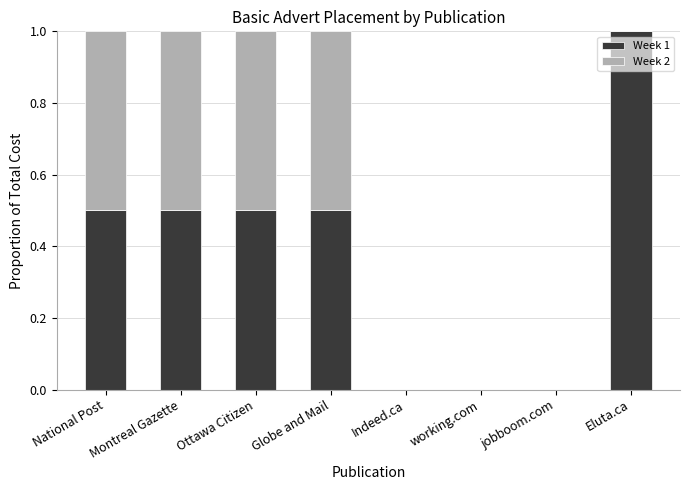

True or false: Week 1 has a value of 0.5 at Indeed.ca.

False